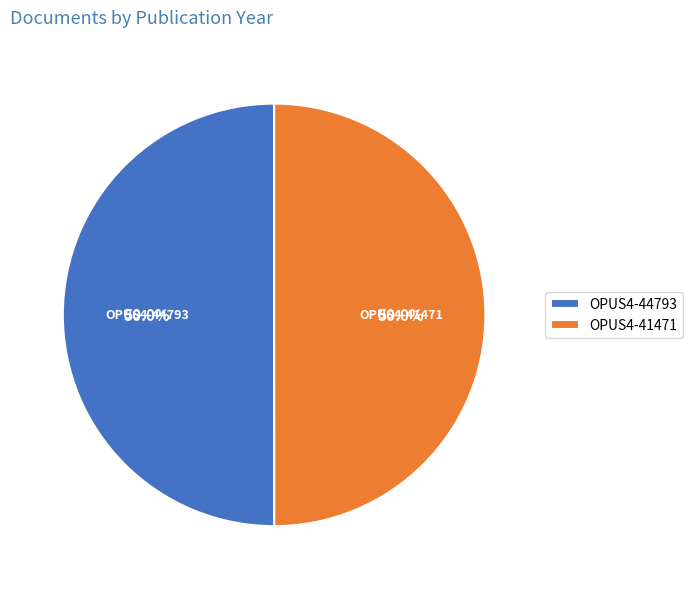

To the nearest percent, what percentage of the pie is OPUS4-44793?

50%